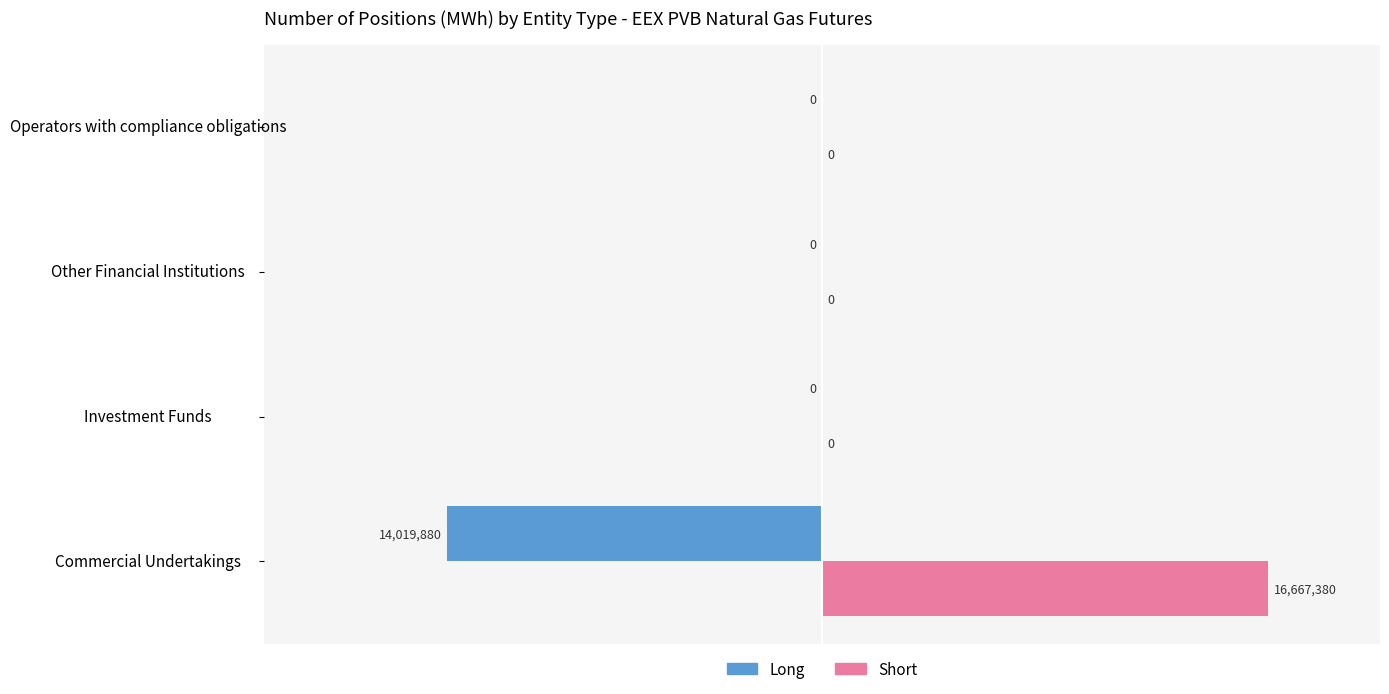

Which series has the largest total across all categories?

Short